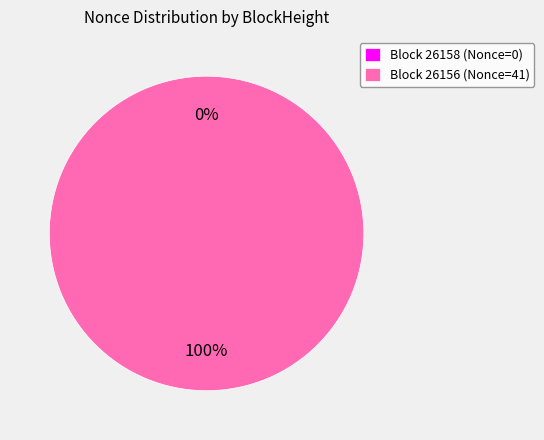

The 26156 slice represents 92% of the pie. True or false?

False